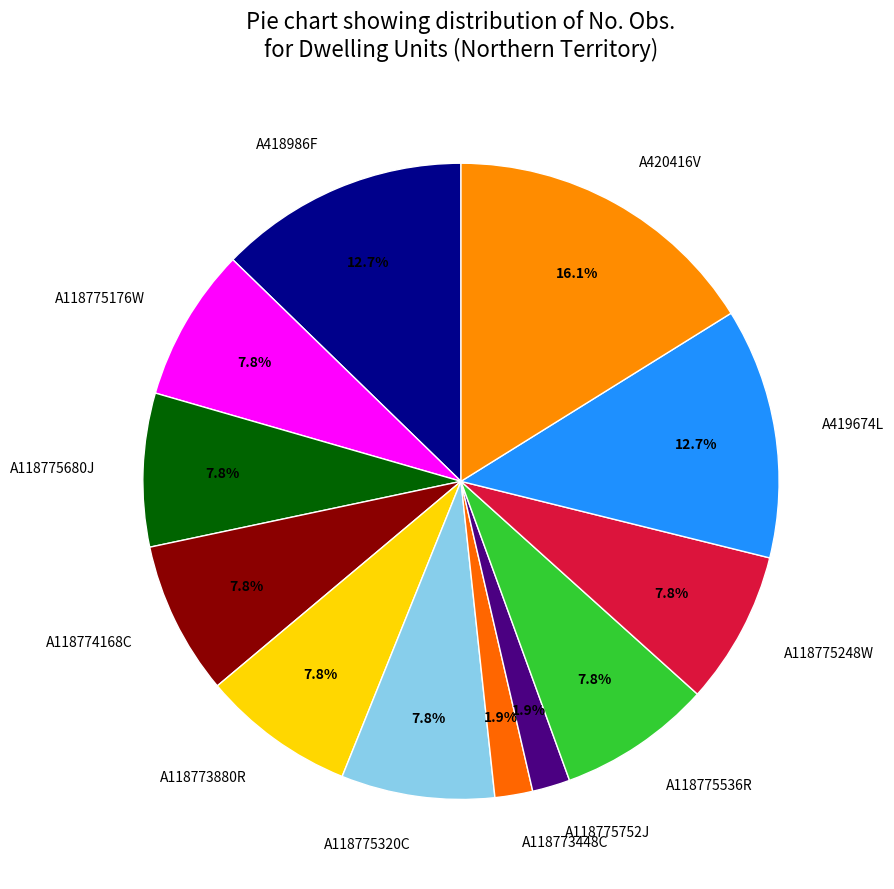

What is the total percentage of A118775248W and A420416V?

23.9%